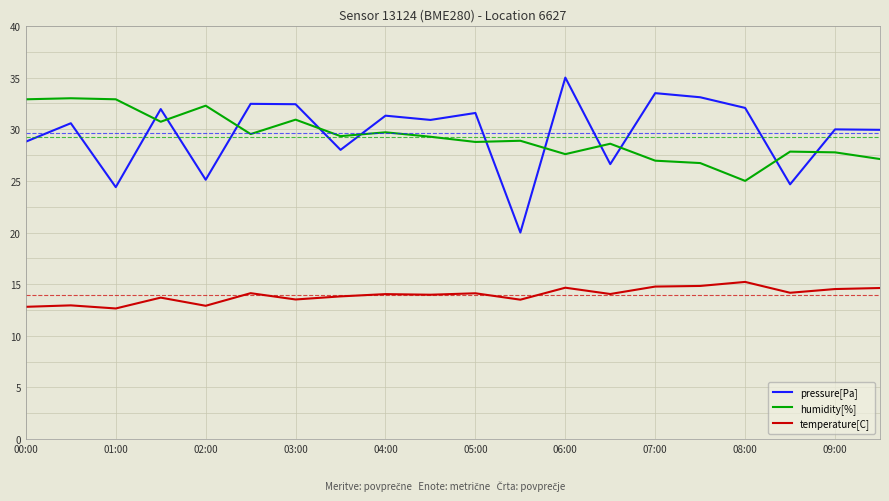

What is the minimum value shown in the chart?

12.7